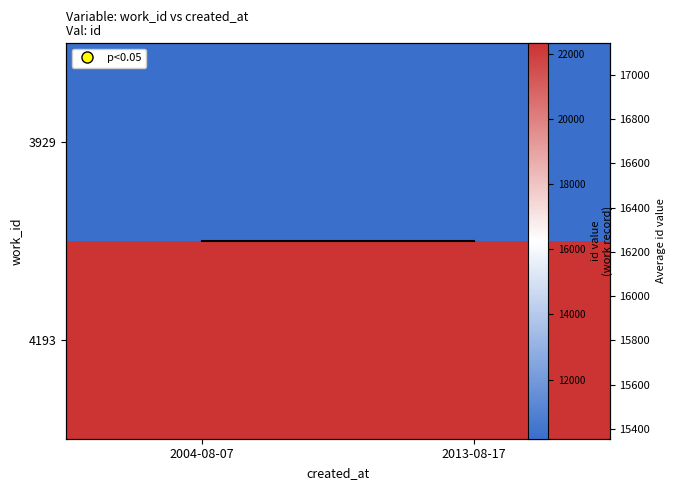

Which series has the largest total across all categories?

4193